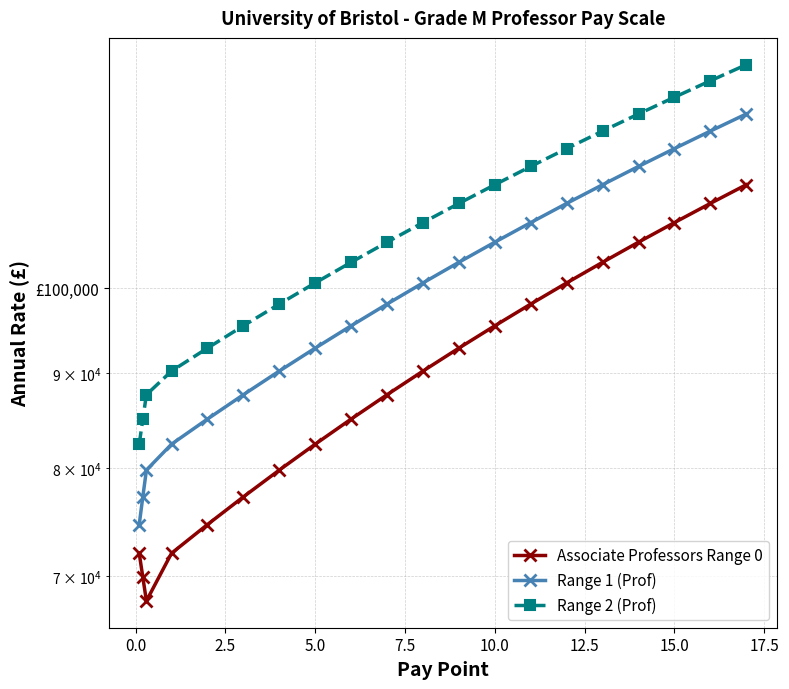

What is the lowest value of the Associate Professors Range 0 series?

67860